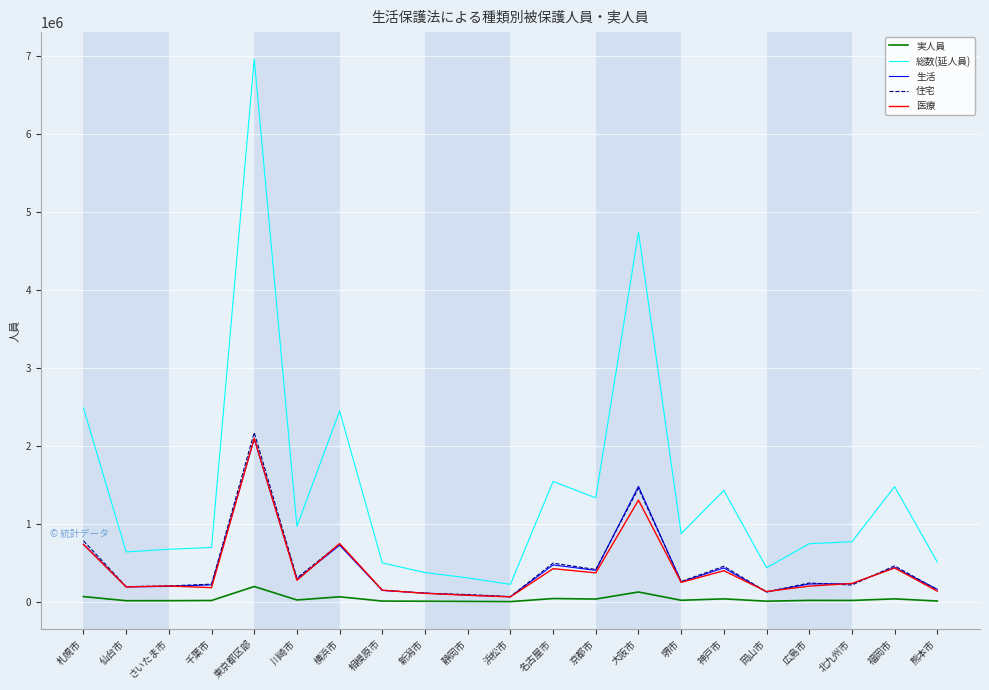

The 医療 series shows 239758 at 北九州市. True or false?

True